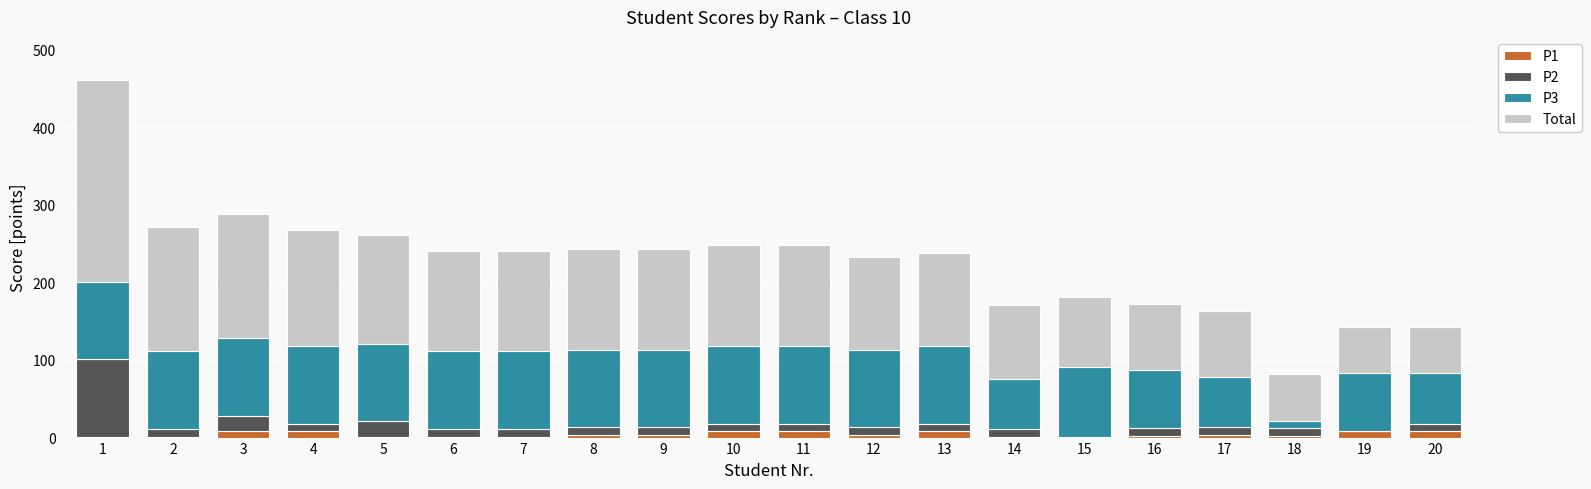

Is it true that P1 equals 1 at 14?

True